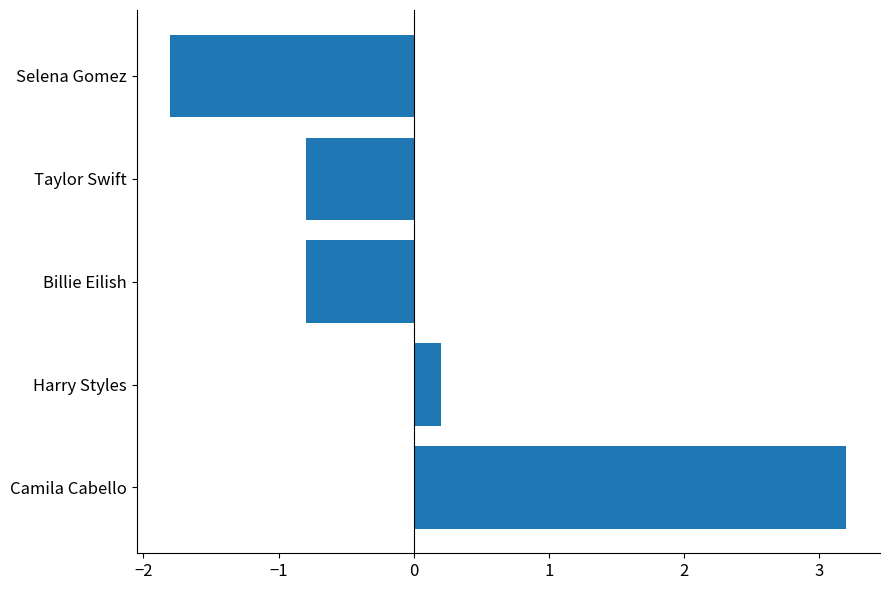

Is it true that the value at Harry Styles is 0.2?

True